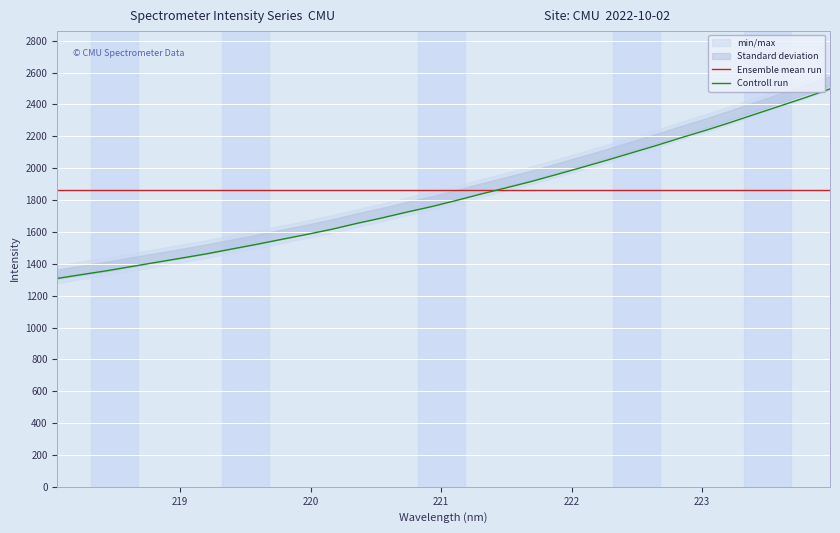

How many data points does each series have?

32